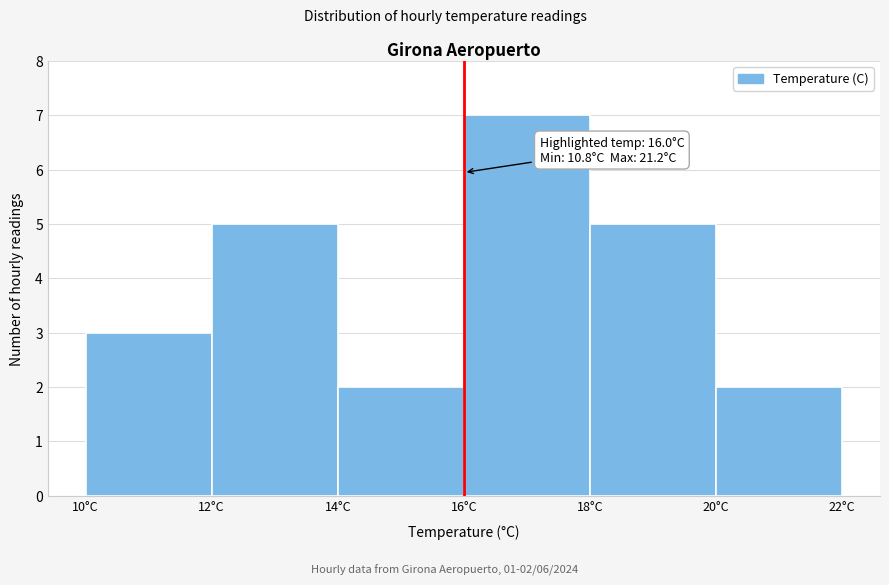

Which range on the x-axis has the tallest bar?

16 to 18